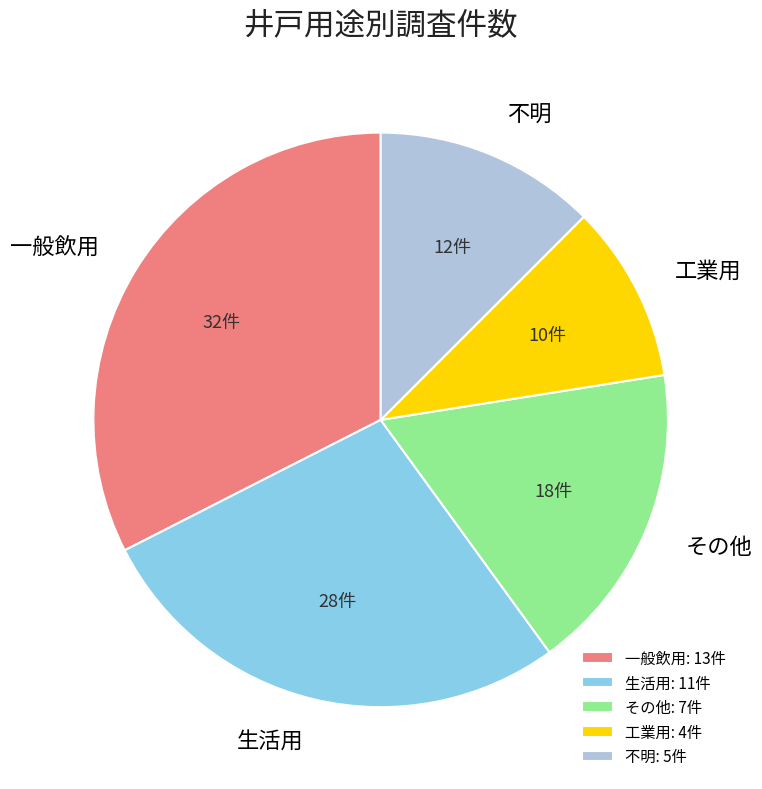

Which slice is the largest?

一般飲用